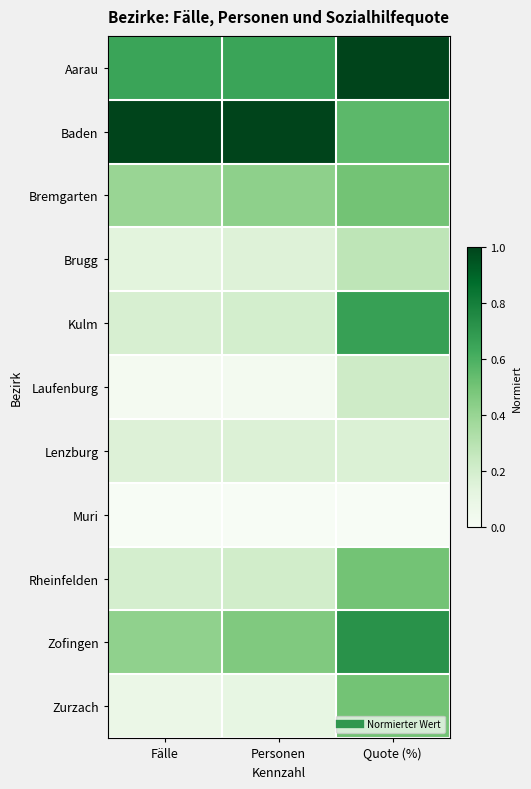

Reading left to right, what are all the values shown in this chart?

Aarau: Fälle=0.7	Personen=0.7	Quote (%)=1.0
Baden: Fälle=1.0	Personen=1.0	Quote (%)=0.6
Bremgarten: Fälle=0.4	Personen=0.4	Quote (%)=0.5
Brugg: Fälle=0.1	Personen=0.2	Quote (%)=0.3
Kulm: Fälle=0.2	Personen=0.2	Quote (%)=0.7
Laufenburg: Fälle=0.0	Personen=0.0	Quote (%)=0.2
Lenzburg: Fälle=0.2	Personen=0.2	Quote (%)=0.2
Muri: Fälle=0.0	Personen=0.0	Quote (%)=0.0
Rheinfelden: Fälle=0.2	Personen=0.2	Quote (%)=0.5
Zofingen: Fälle=0.4	Personen=0.5	Quote (%)=0.7
Zurzach: Fälle=0.1	Personen=0.1	Quote (%)=0.5